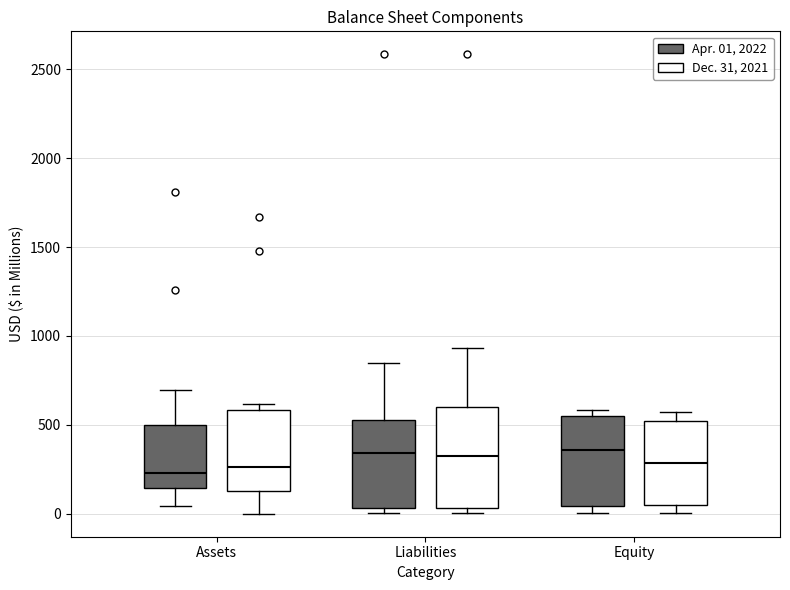

Where does the median line of the box for Liabilities (Apr. 01, 2022) sit on the y-axis? The values are not printed on the chart, so give them approximately, as read against the axis.

350